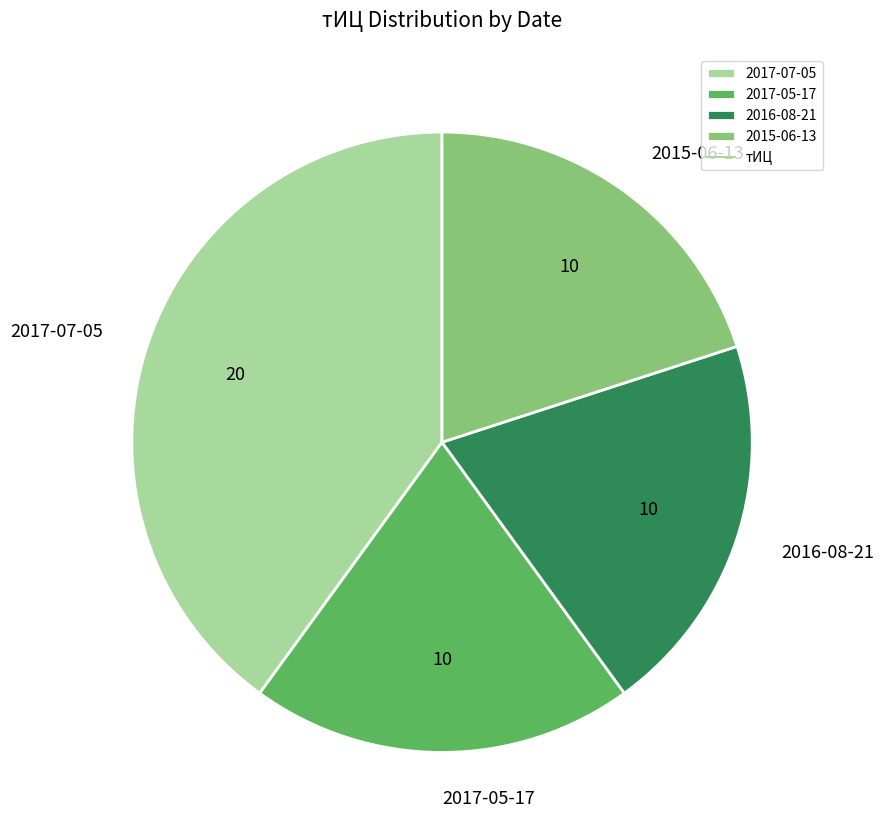

Between 2016-08-21 and 2017-07-05, which is larger?

2017-07-05